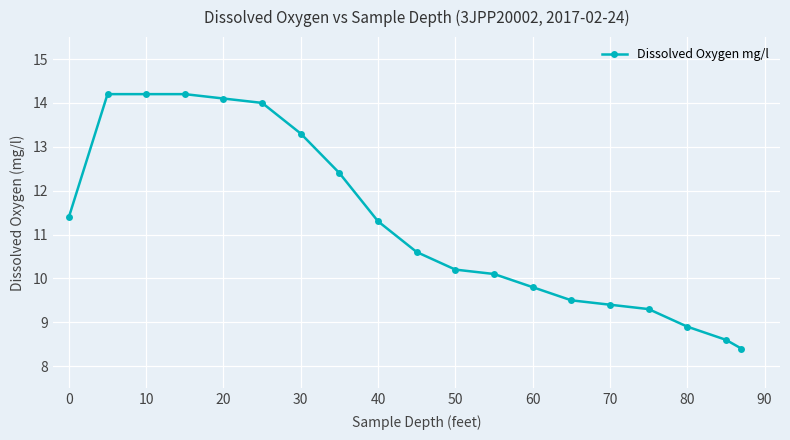

What is the value of the 2nd point from the left?

14.2